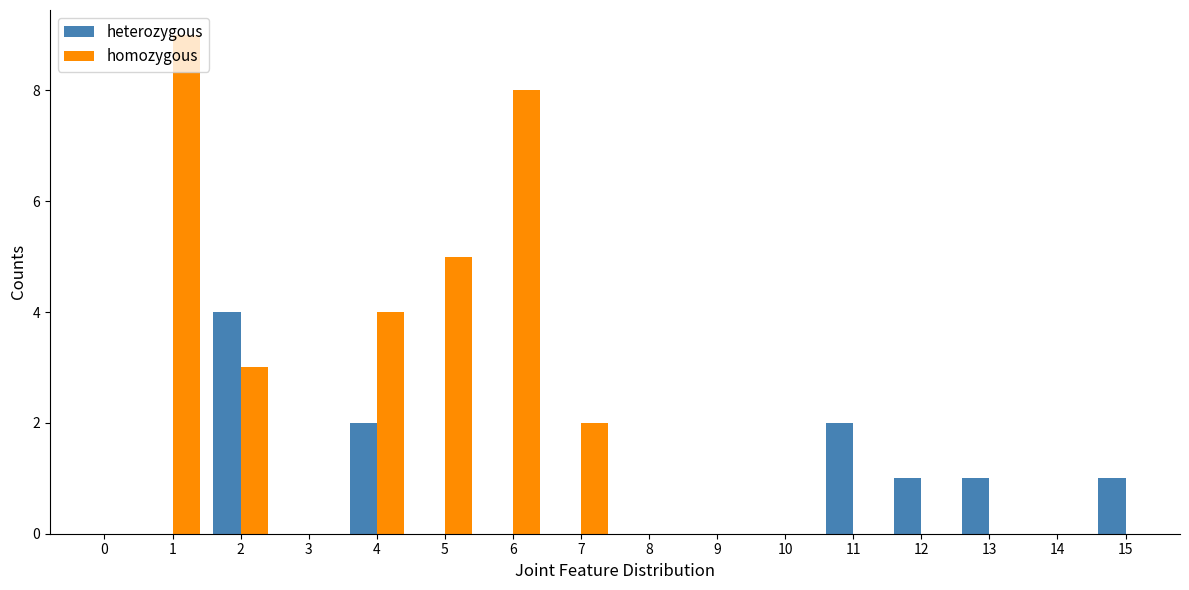

What is the total value across all series at 15?

1